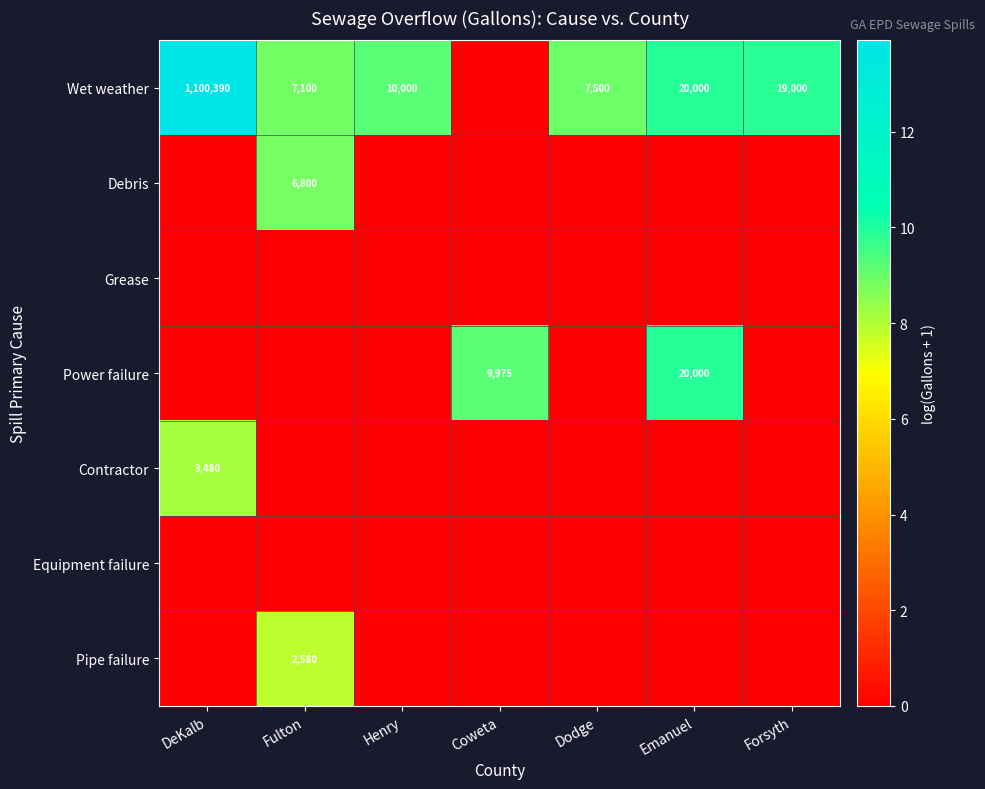

True or false: Wet weather has a value of 31111 at Emanuel.

False